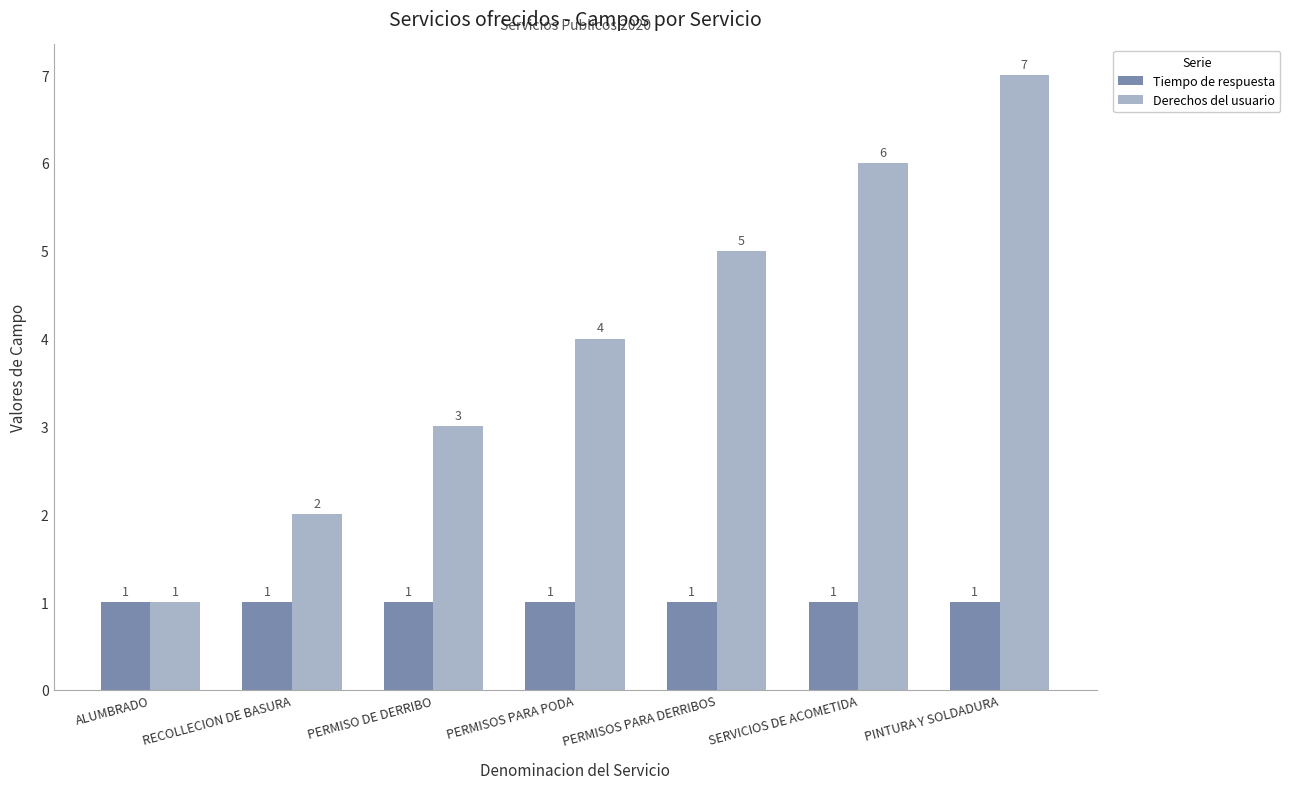

Rank the series by their maximum value, from highest to lowest.

Derechos del usuario, Tiempo de respuesta